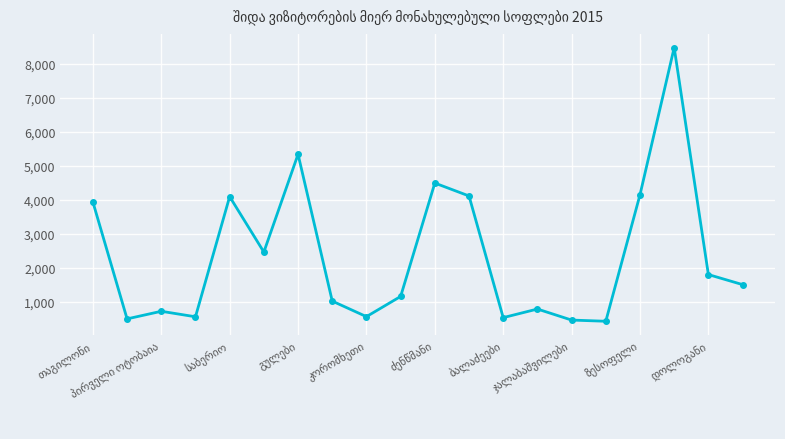

What is the difference between the maximum and minimum values?

8058